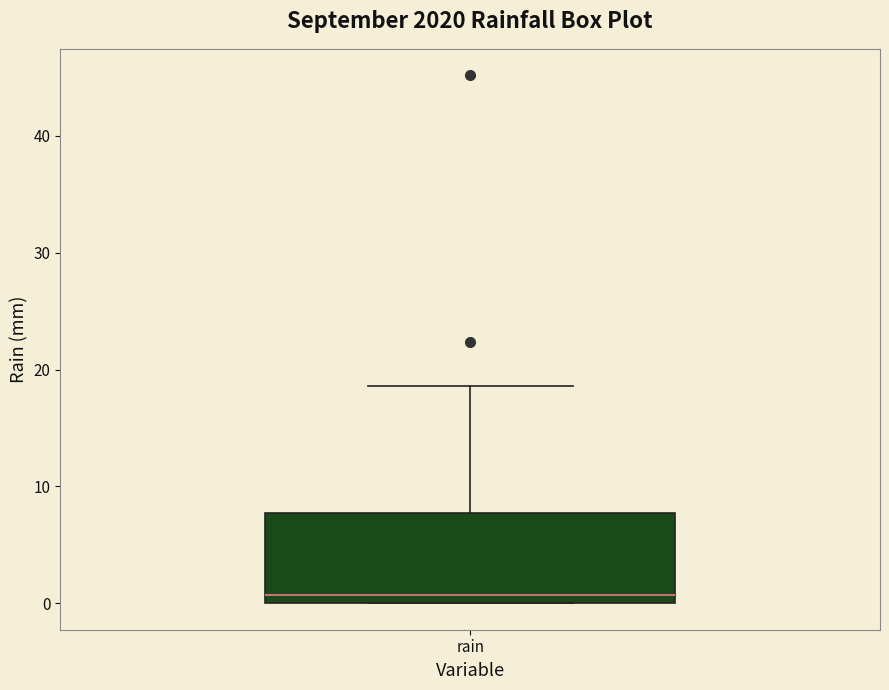

Transcribe this box plot: give where the median line is, the range the box spans, and where the two whiskers end, as read against the y-axis. The values are not printed on the chart, so give them approximately, as read against the axis.

median 1, box 0 to 8, whiskers 0 to 19